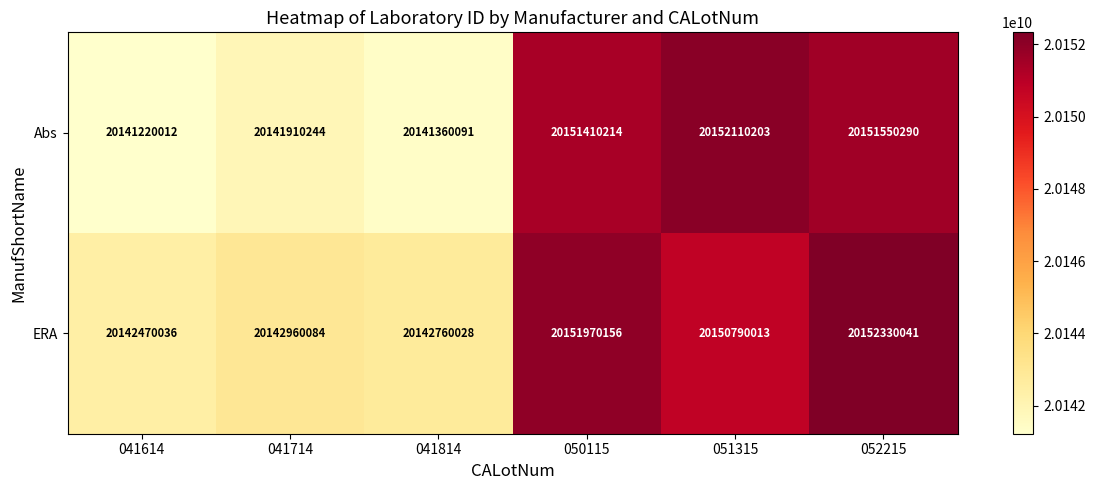

The value of Abs at 041814 is 12794085782. True or false?

False